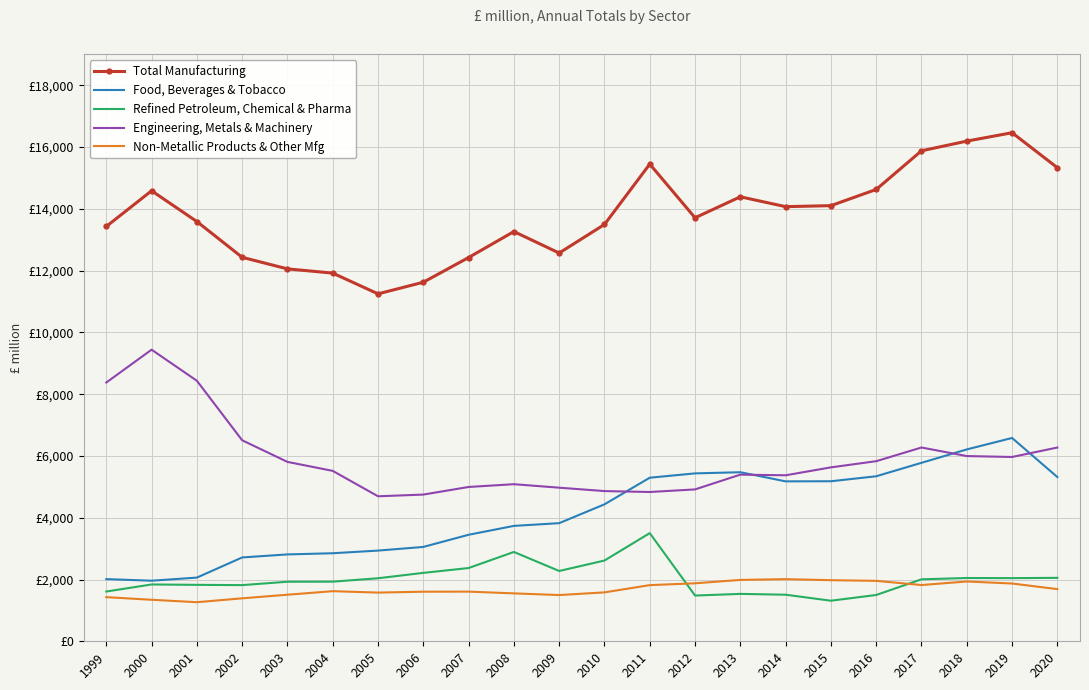

What is the sum of the Refined Petroleum, Chemical & Pharma values at 2000 and 2009?

4115.2